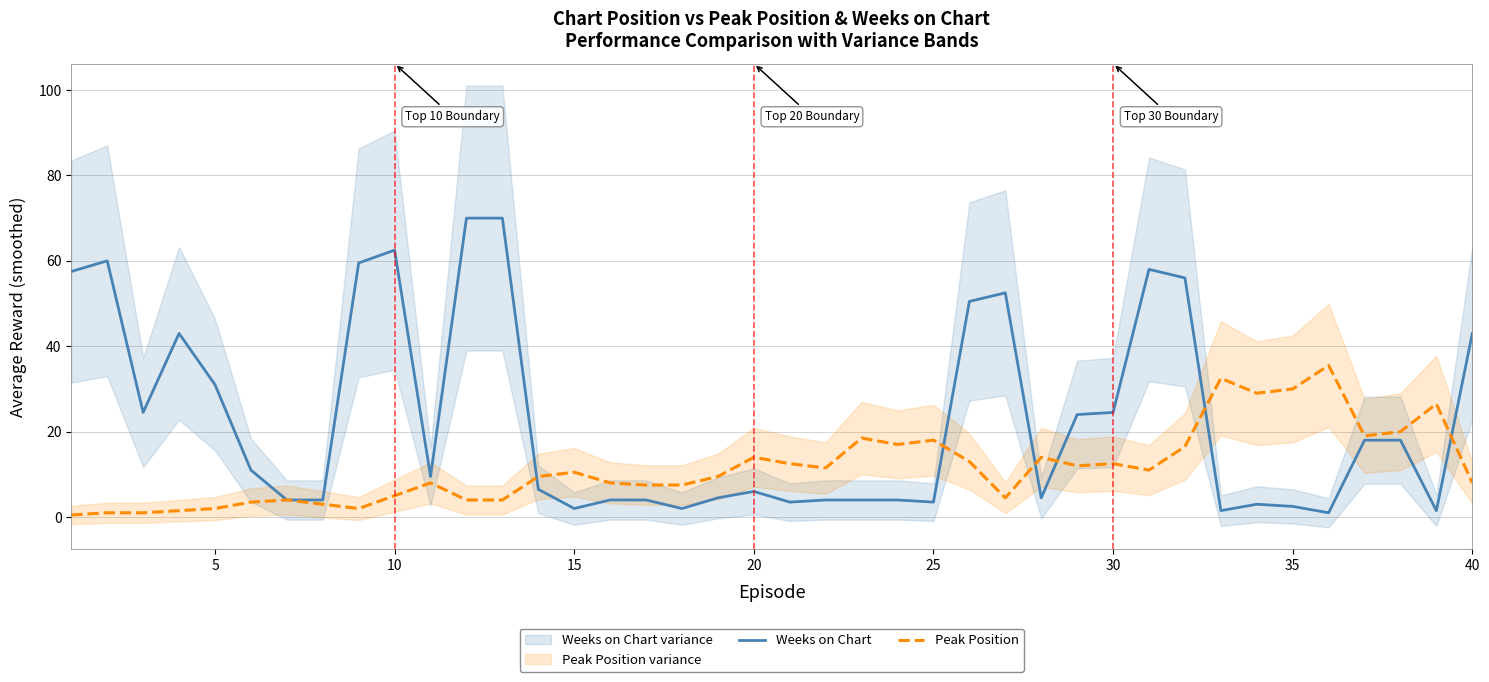

Is it true that Peak Position equals 12.5 at 30?

True